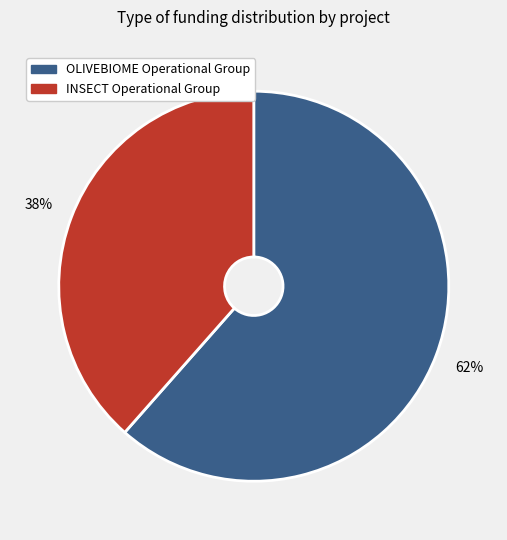

Is it true that OLIVEBIOME Operational Group is 52% of the pie?

False